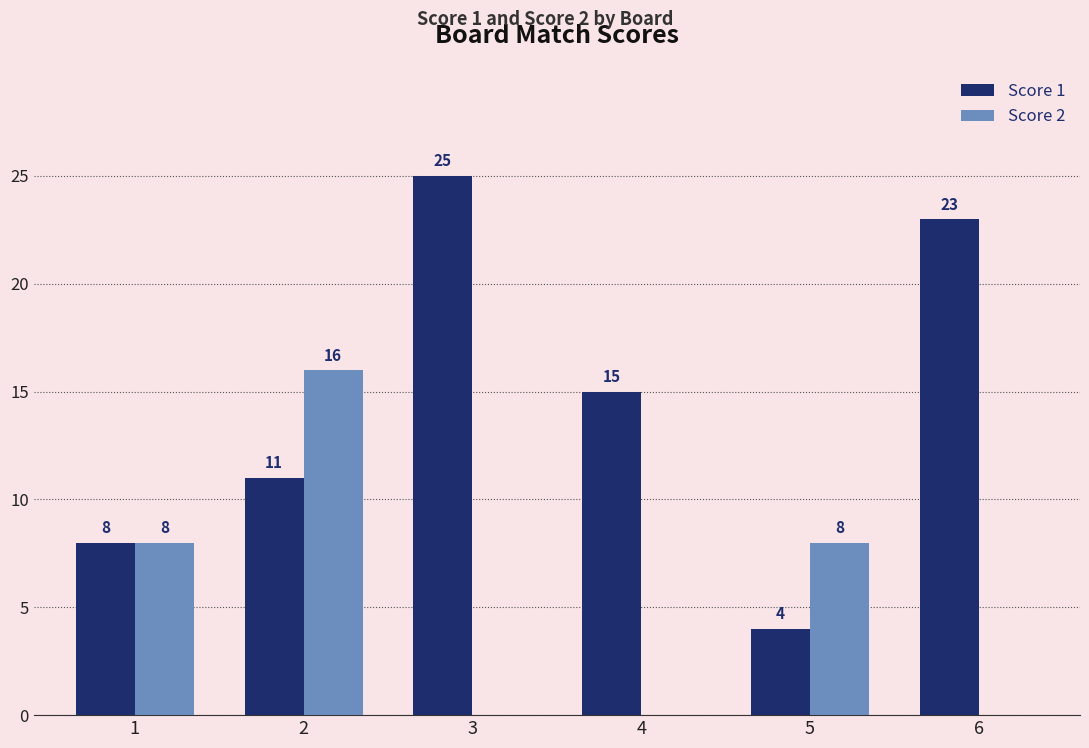

What is the spread (max minus min) of values at 3?

25